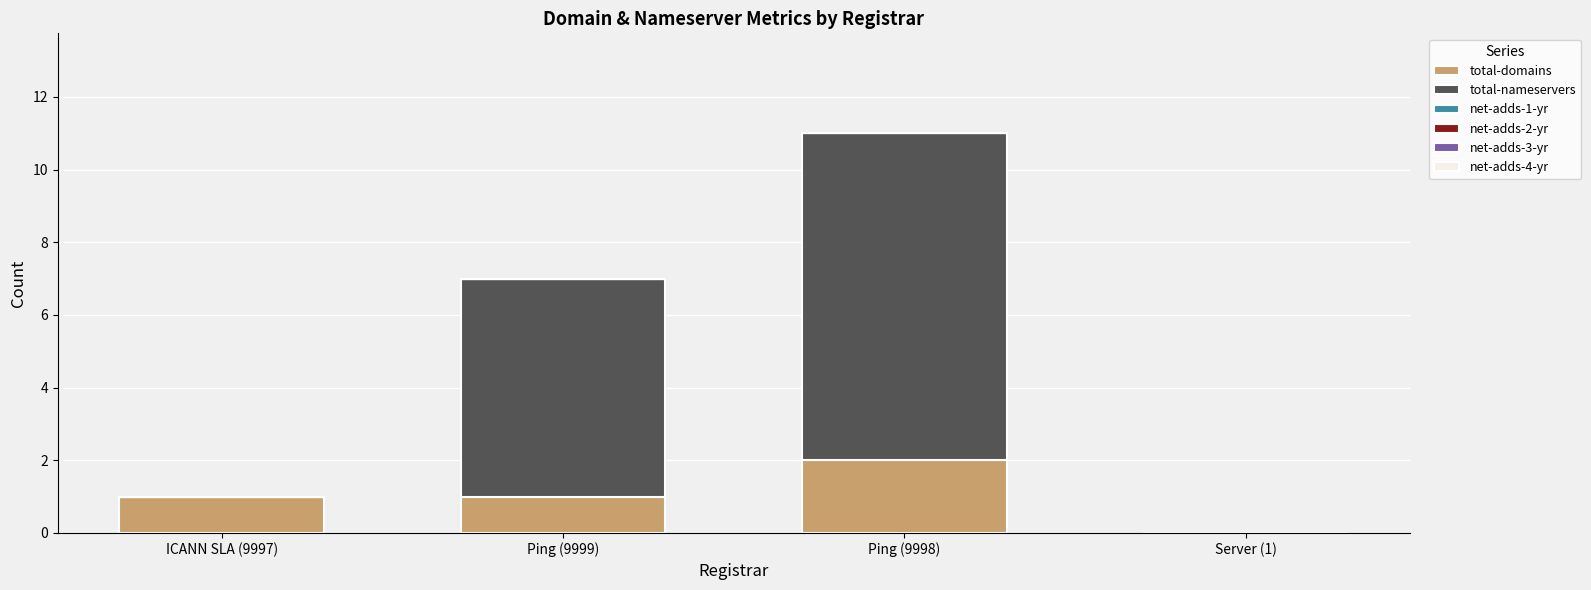

Which category has the highest value in the total-domains series?

Ping (9998)